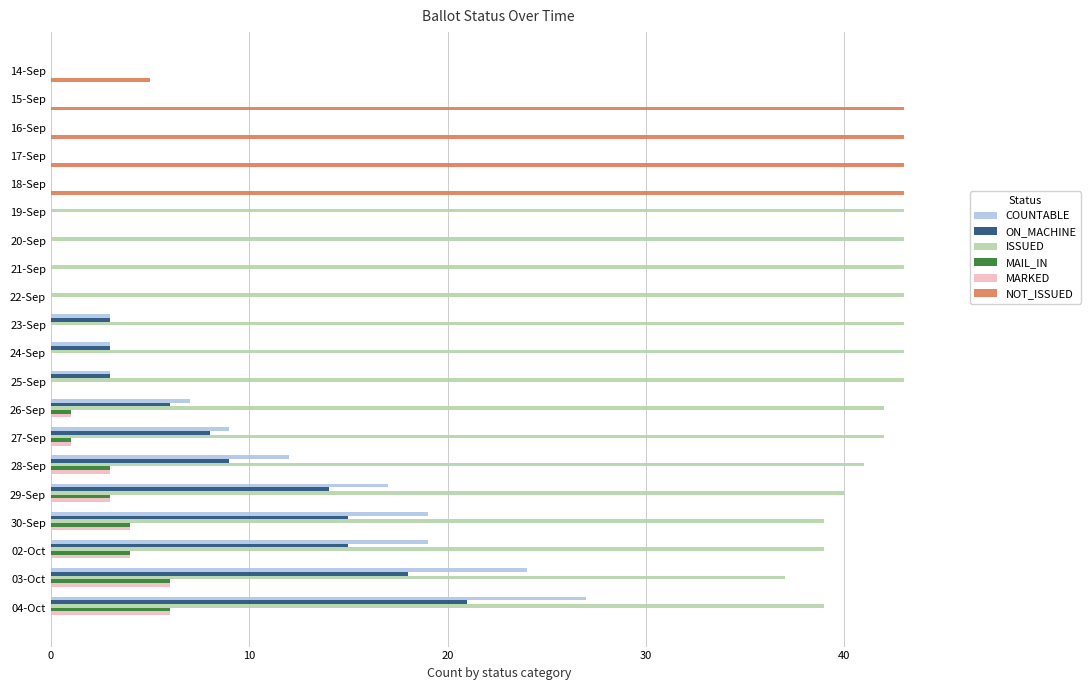

Between 22-Sep and 28-Sep, which series saw the biggest shift?

COUNTABLE